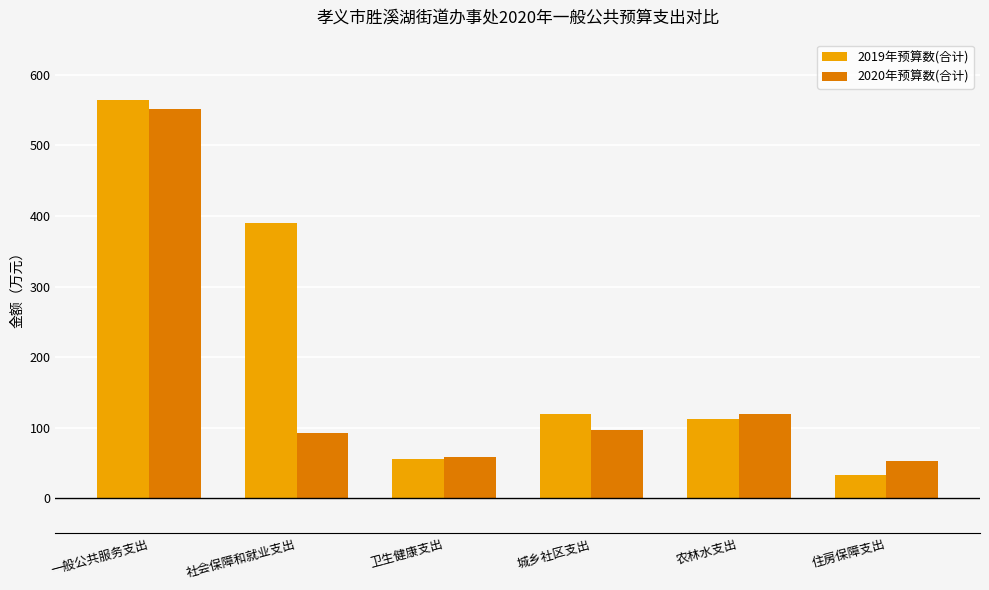

How many series are shown in this chart?

2